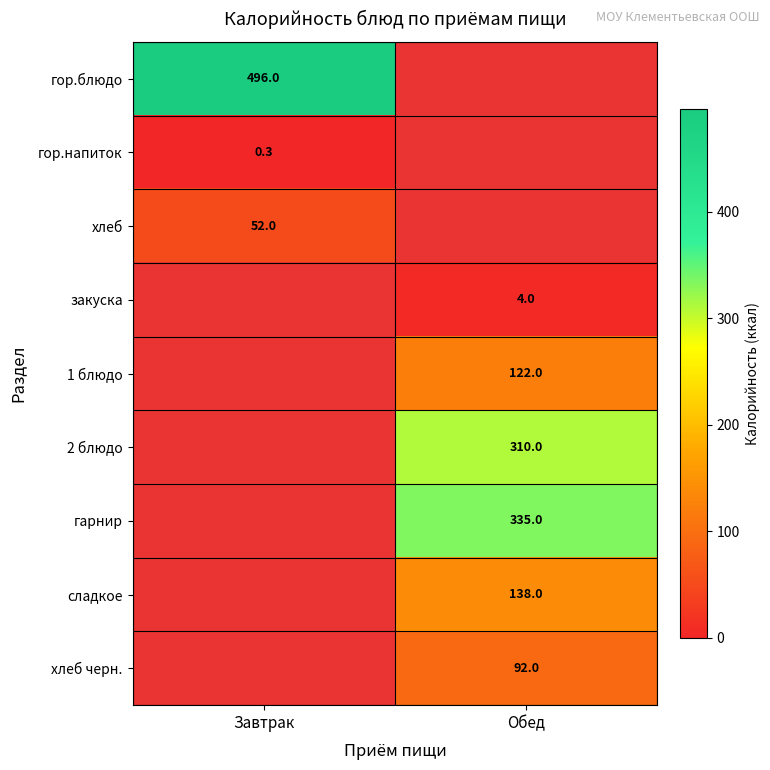

Is it true that сладкое equals 138.0 at Обед?

True